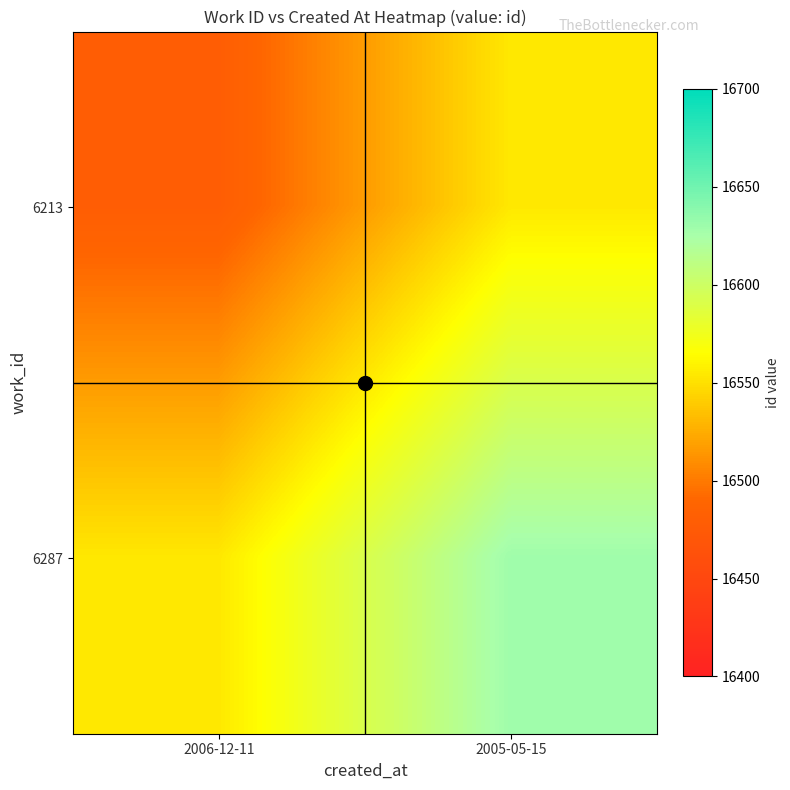

At which category is the sum across all series the highest?

2005-05-15